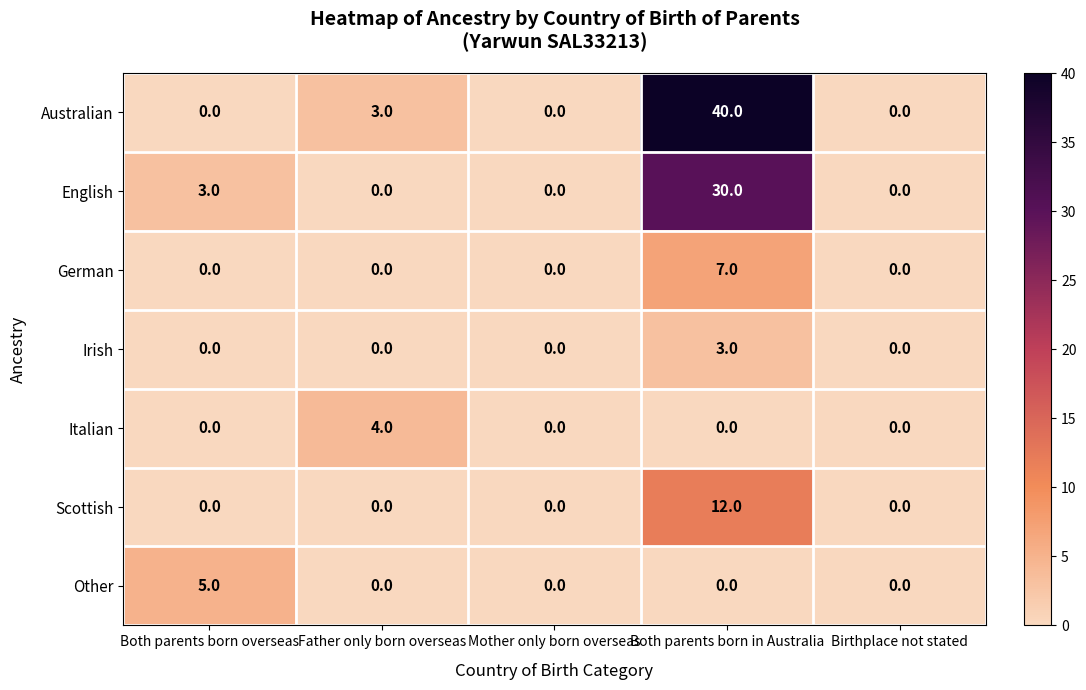

What is the sum of all Other values?

5